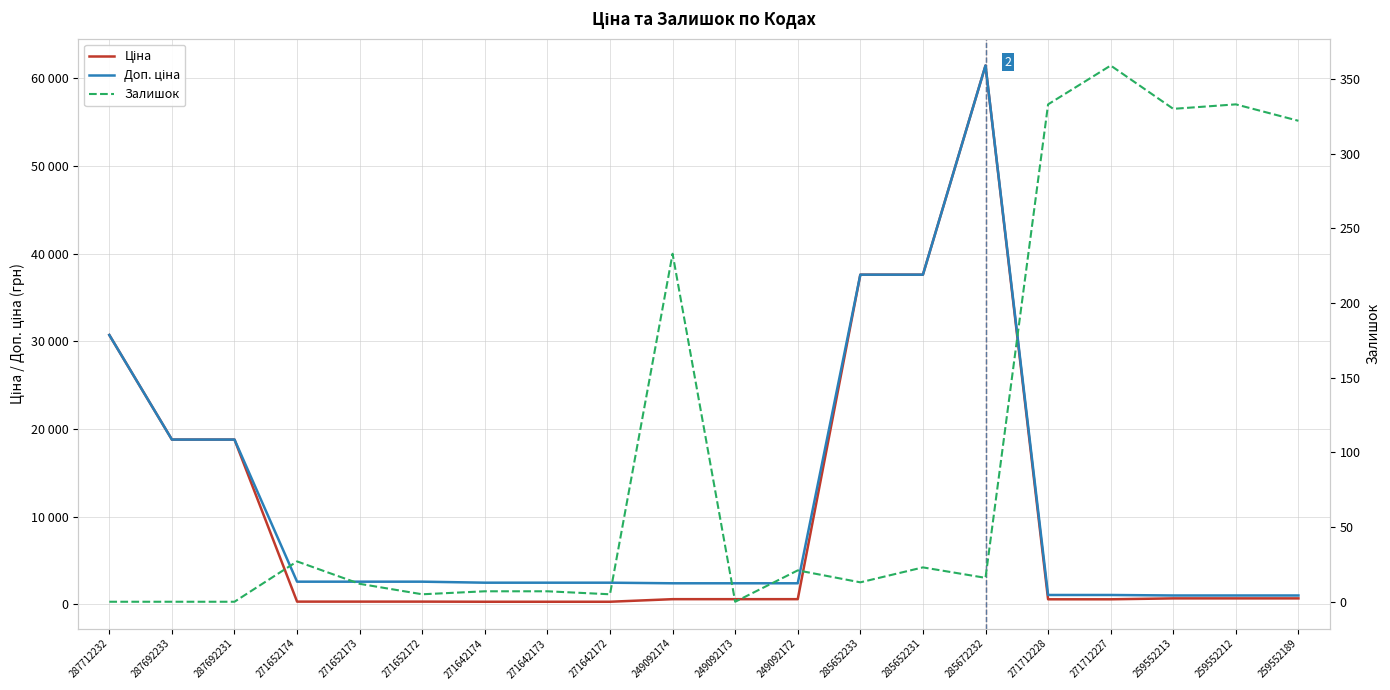

At which label does Ціна reach its minimum?

271642174